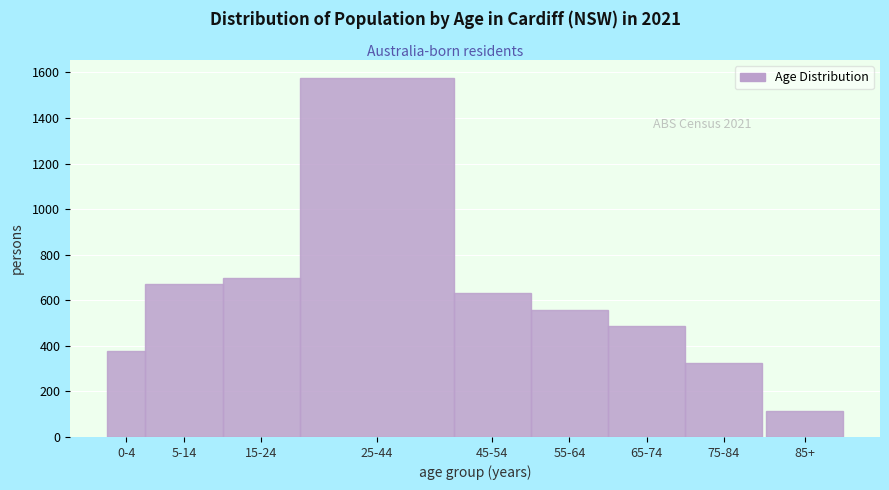

Reading right to left, transcribe all the data shown in this chart.

113	324	488	558	631	1576	699	671	378